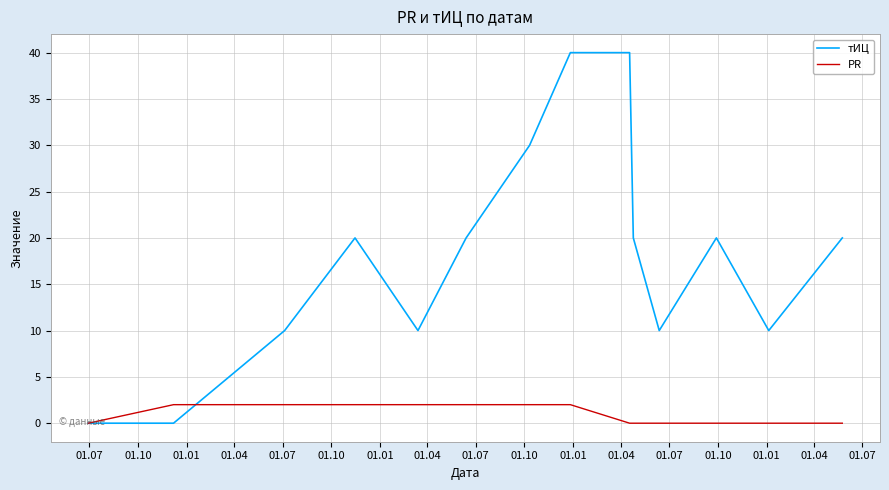

Which series has the largest total across all categories?

тИЦ